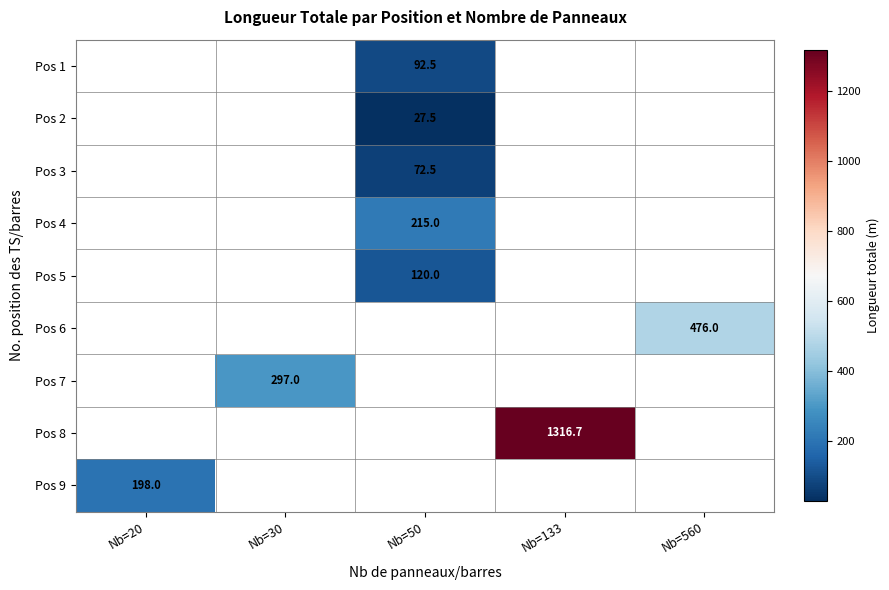

The value of Pos 1 at Nb=20 is -62.3. True or false?

False